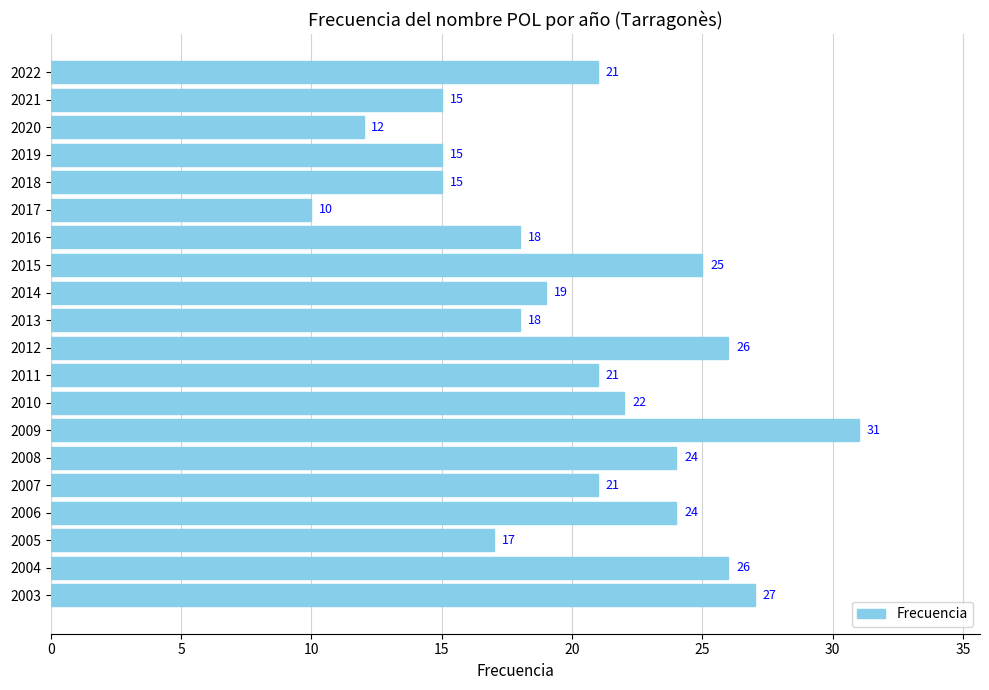

What is the difference between the maximum and second lowest values?

19